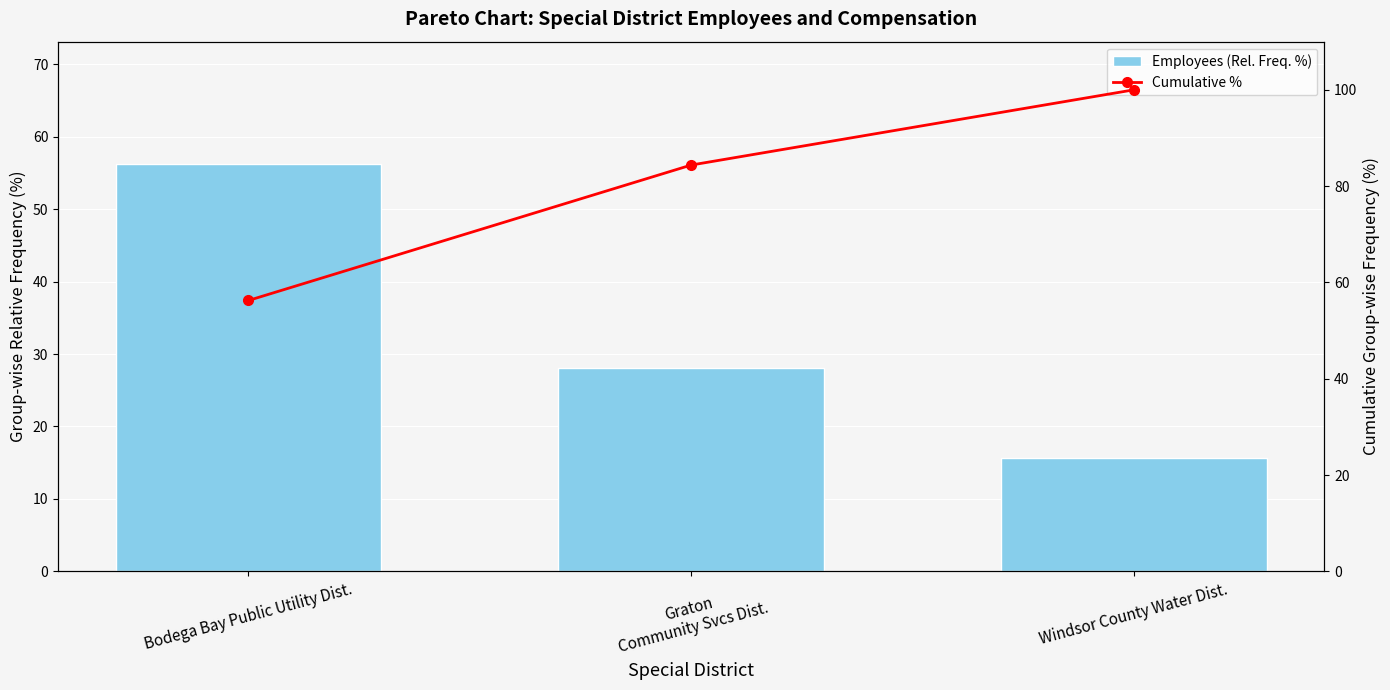

What is the approximate value of Cumulative % at Graton
Community Svcs Dist.?

84.4